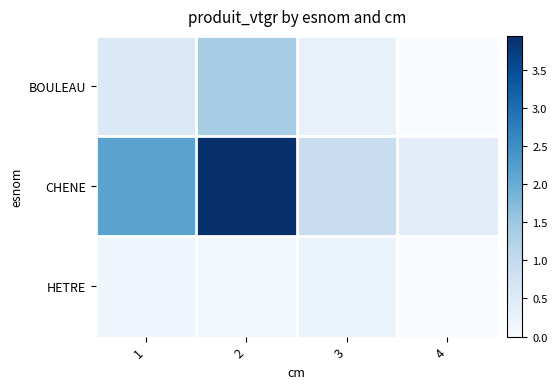

Which series has the largest range (max minus min)?

CHENE